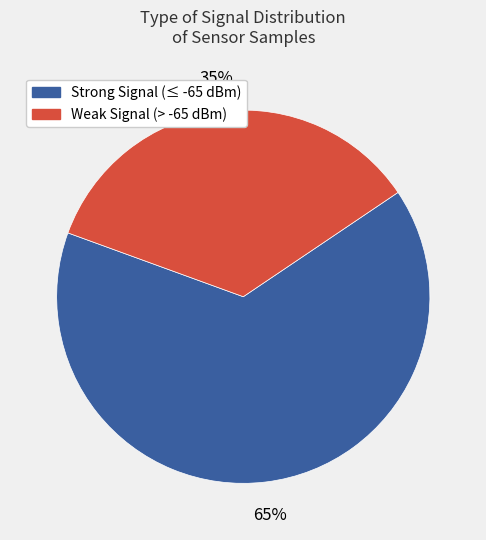

Is it true that Strong Signal (≤ -65 dBm) is 65% of the pie?

True